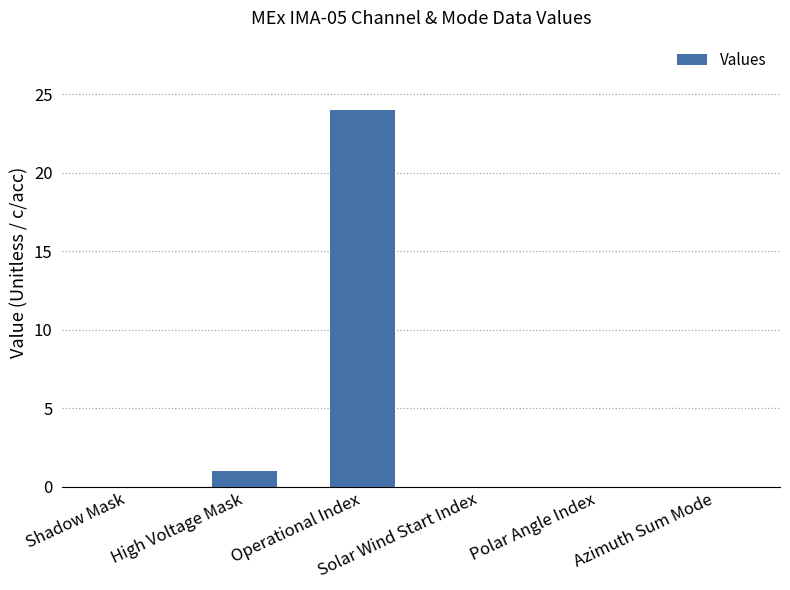

How many categories are shown in the chart?

6